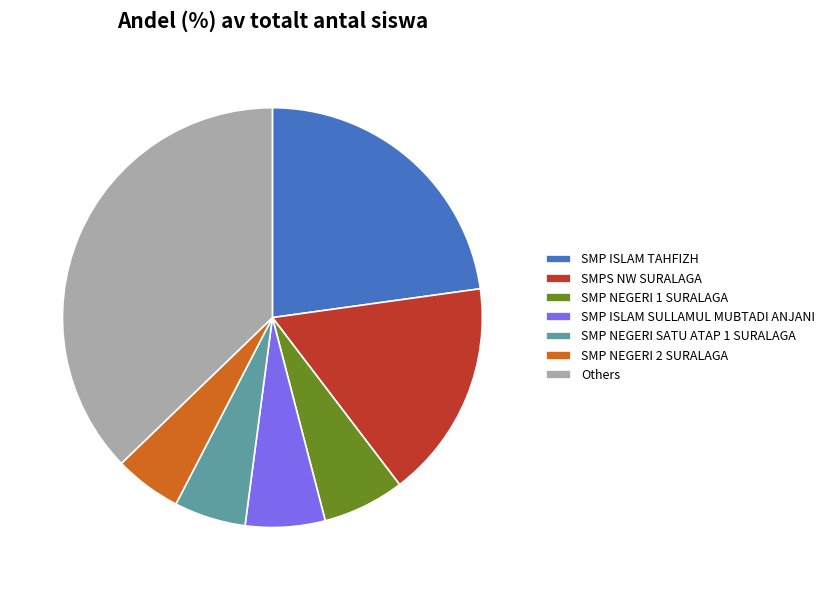

Combined, do SMP NEGERI 2 SURALAGA and SMP ISLAM SULLAMUL MUBTADI ANJANI account for over 50%?

No